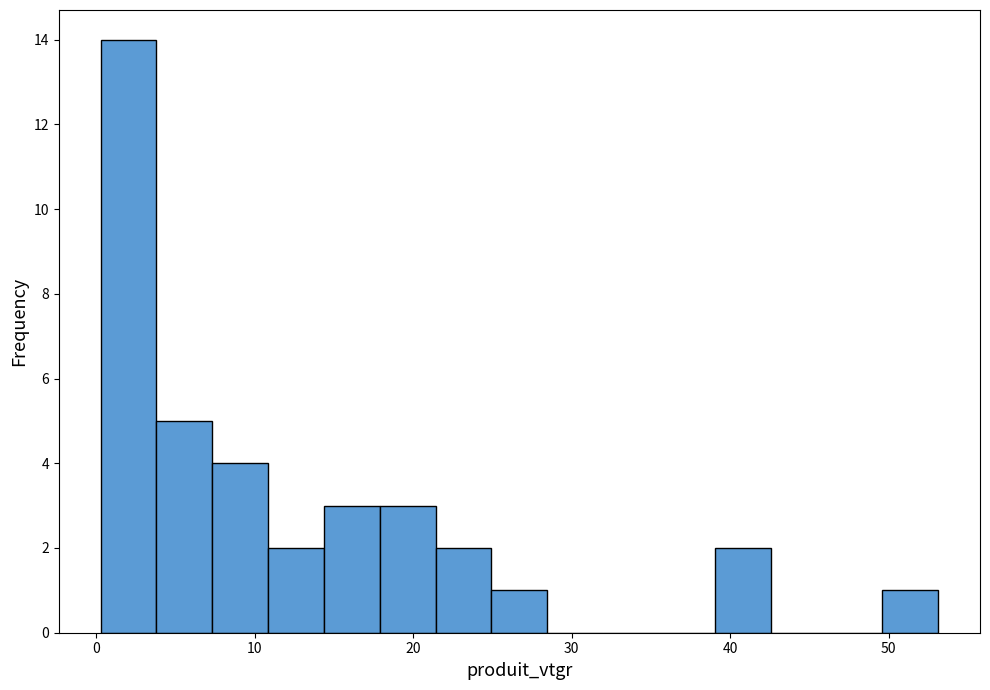

Read against the x-axis, roughly where is the centre of the tallest bar?

2